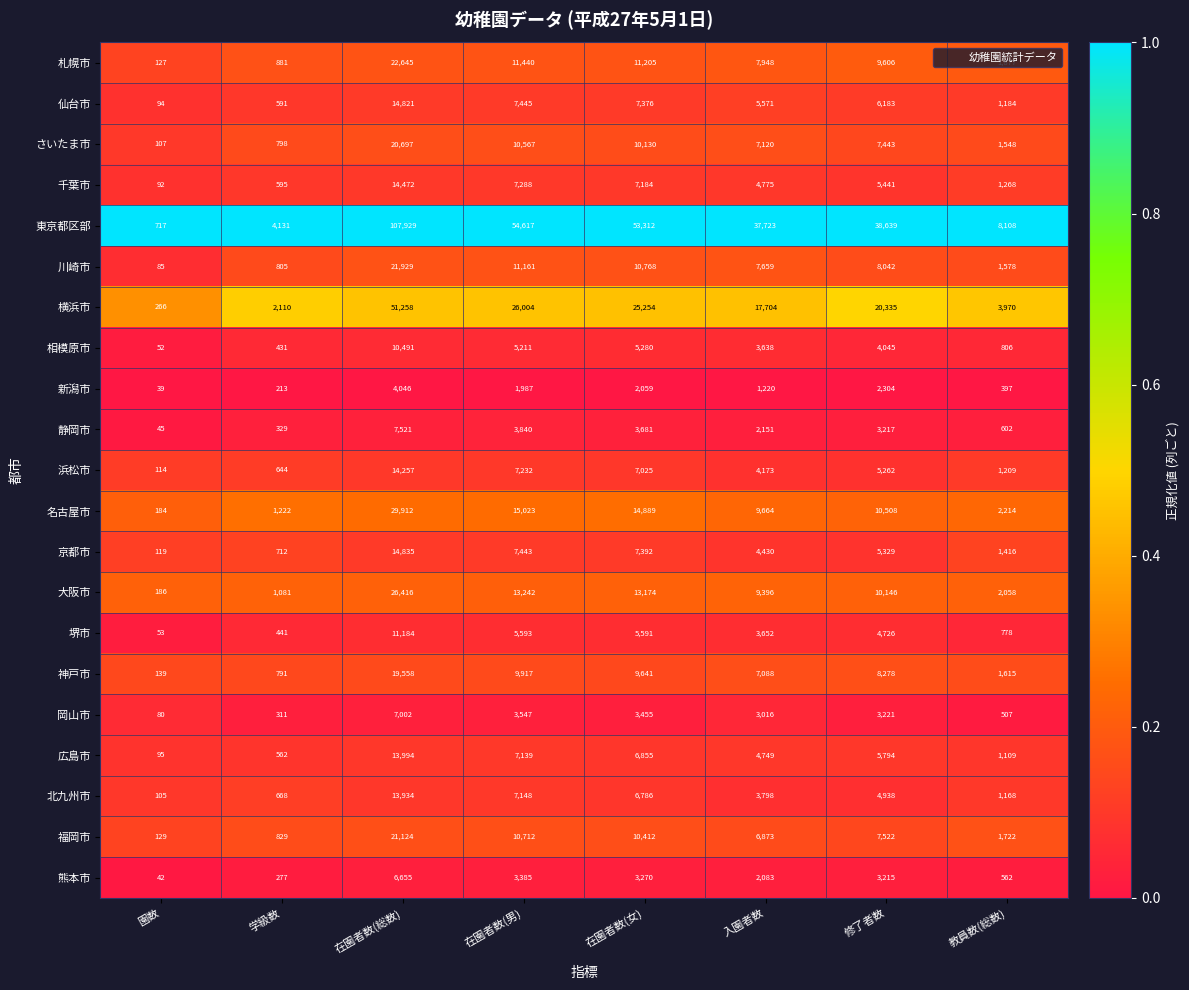

Rank the series at 入園者数 from highest to lowest value.

東京都区部, 横浜市, 名古屋市, 大阪市, 札幌市, 川崎市, さいたま市, 神戸市, 福岡市, 仙台市, 千葉市, 広島市, 京都市, 浜松市, 北九州市, 堺市, 相模原市, 岡山市, 静岡市, 熊本市, 新潟市